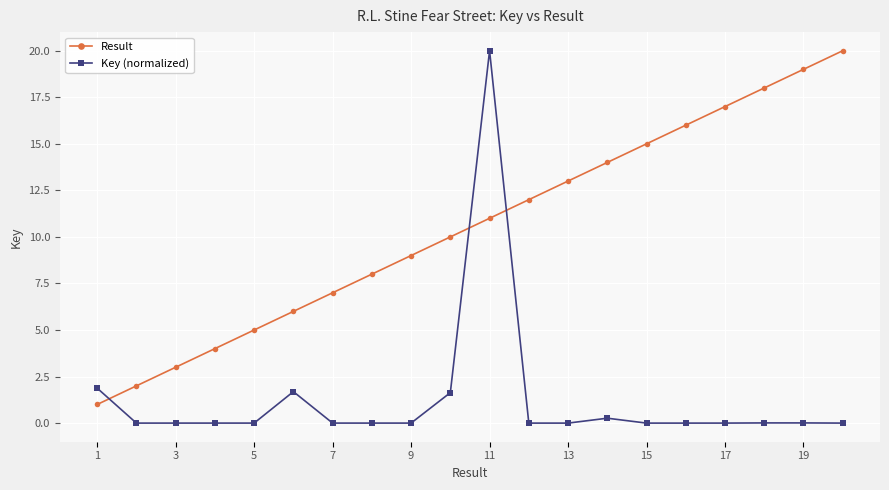

What is the difference between the maximum and minimum values in the Key (normalized) series?

20.0